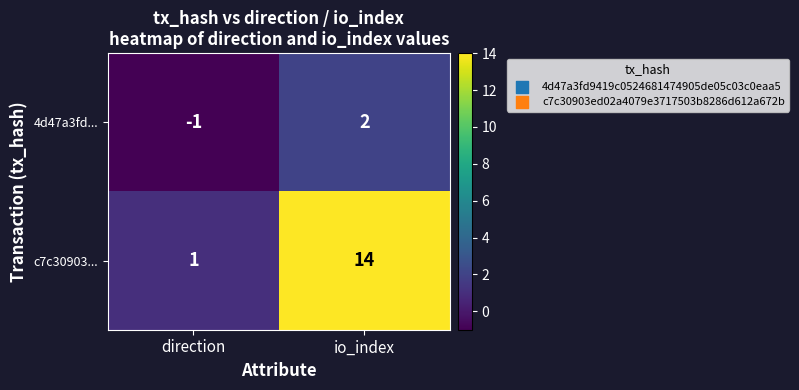

At which category is the sum across all series the highest?

io_index